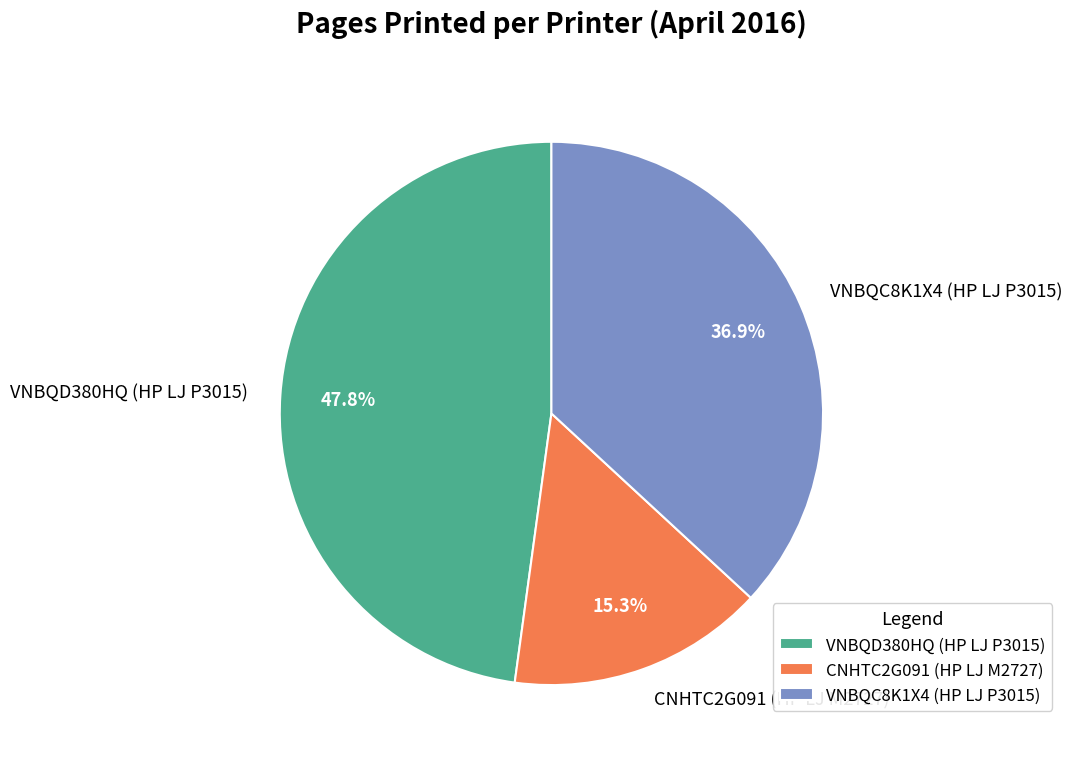

Which category has the biggest portion of the pie?

VNBQD380HQ (HP LJ P3015)